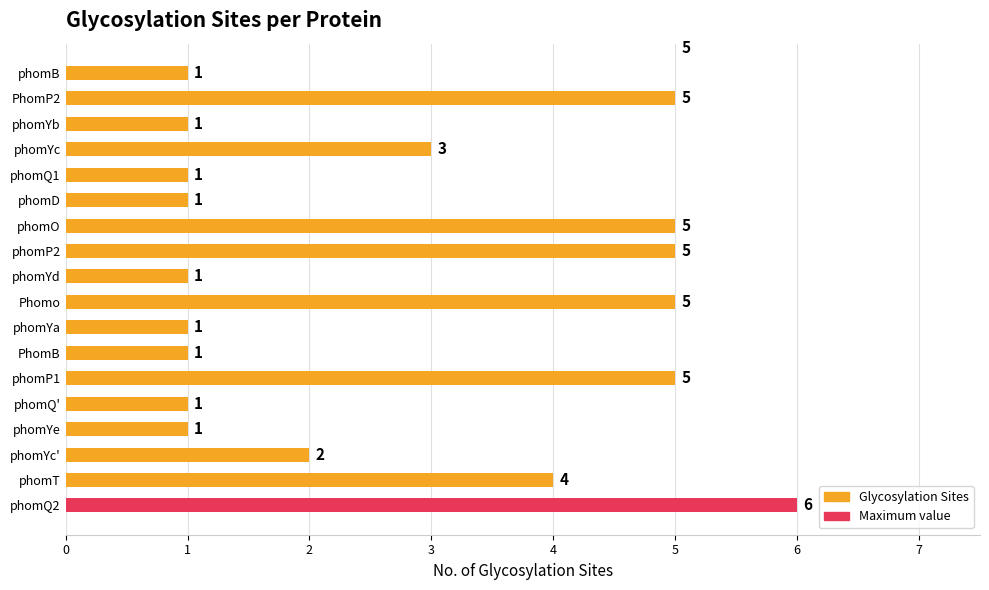

What is the sum of all values?

54